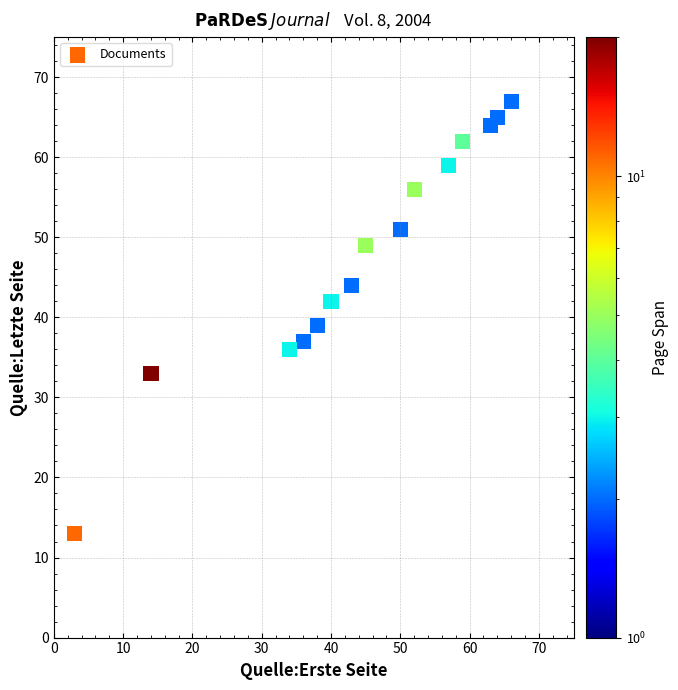

What is the range of X values (max minus min)?

63